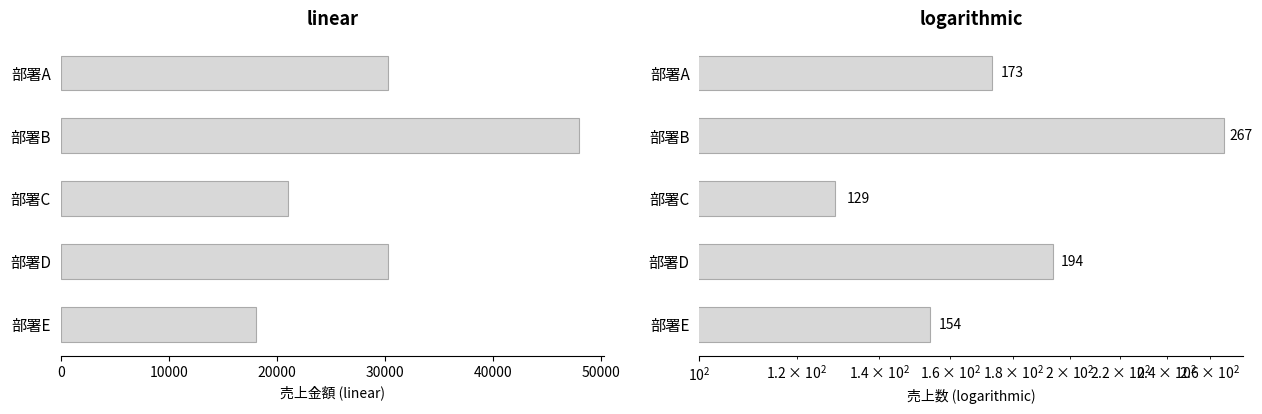

How many bars are there in each group?

2